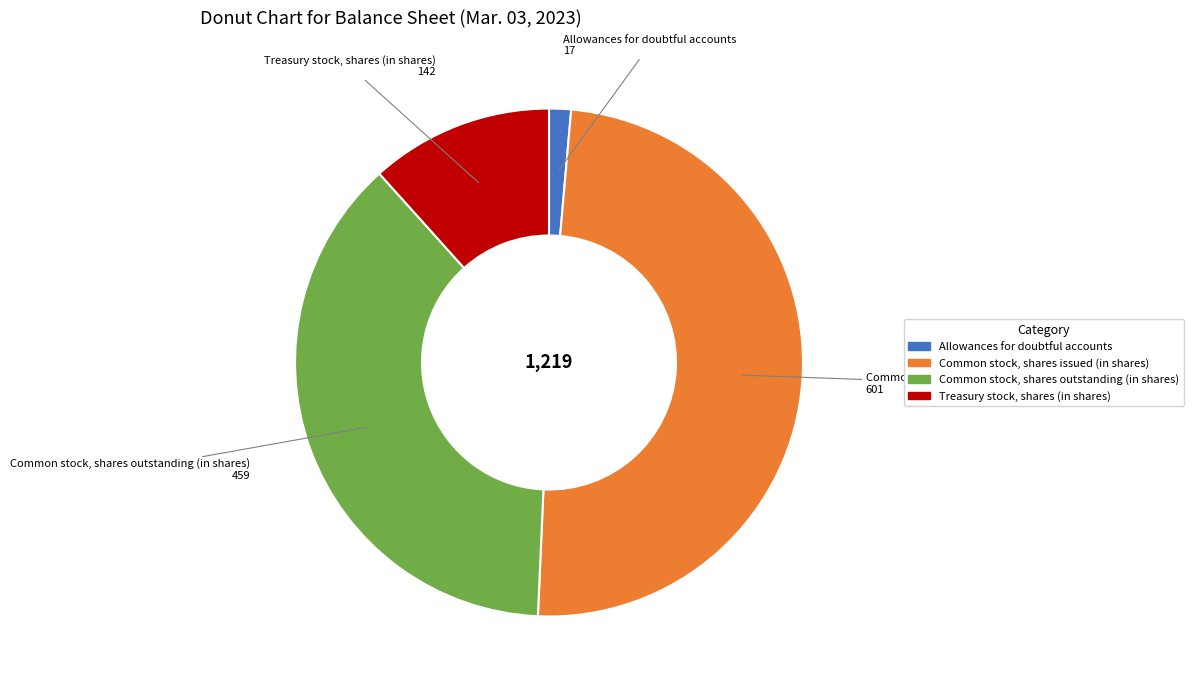

Is the sum of Allowances for doubtful accounts and Common stock, shares issued (in shares) greater than half?

Yes